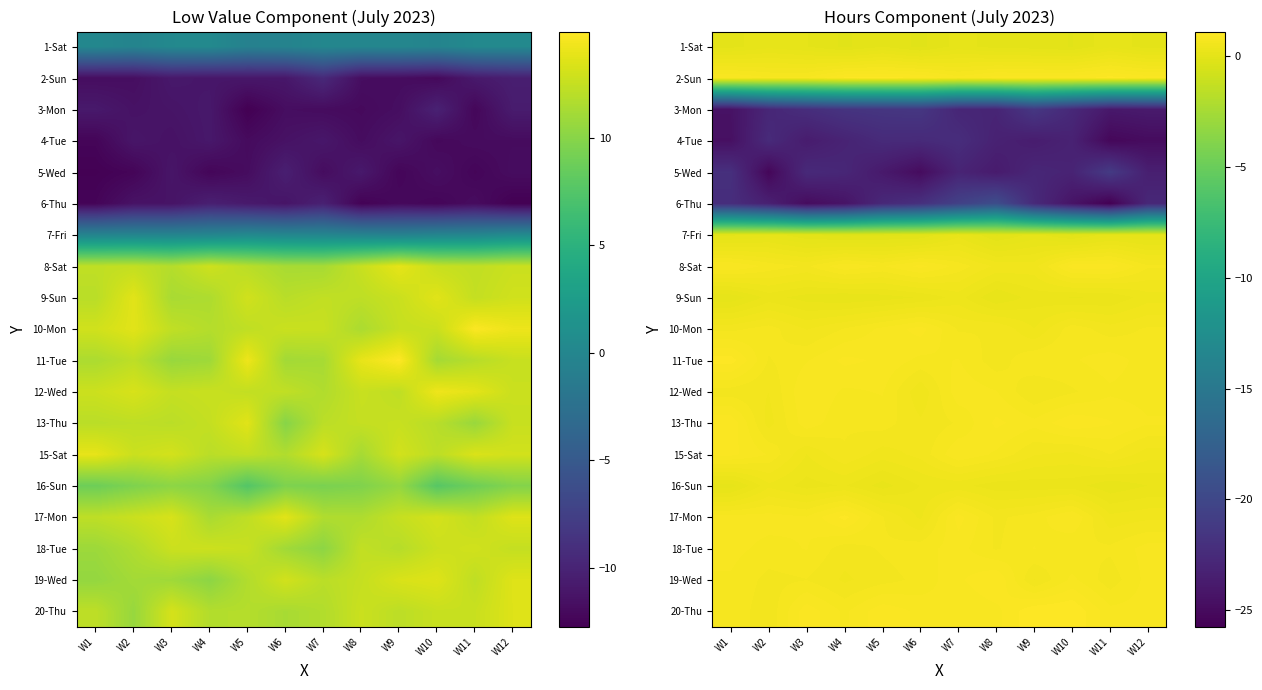

What is the sum of the 18-Tue values at W5 and W4?

1.3